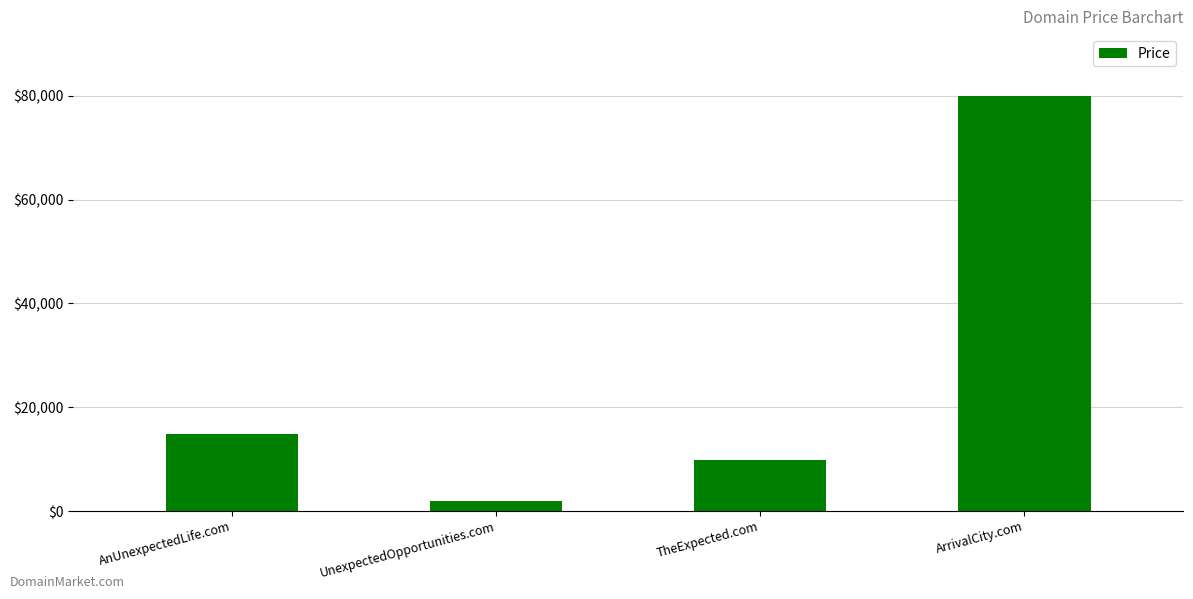

Where is the data nearest to the value 40888?

AnUnexpectedLife.com